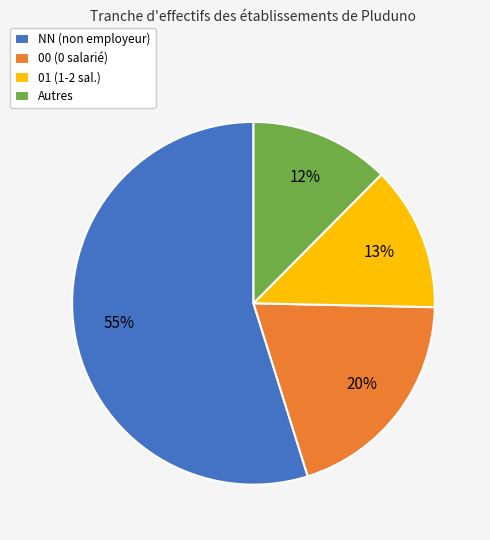

Is there any slice that represents more than half of the pie?

Yes